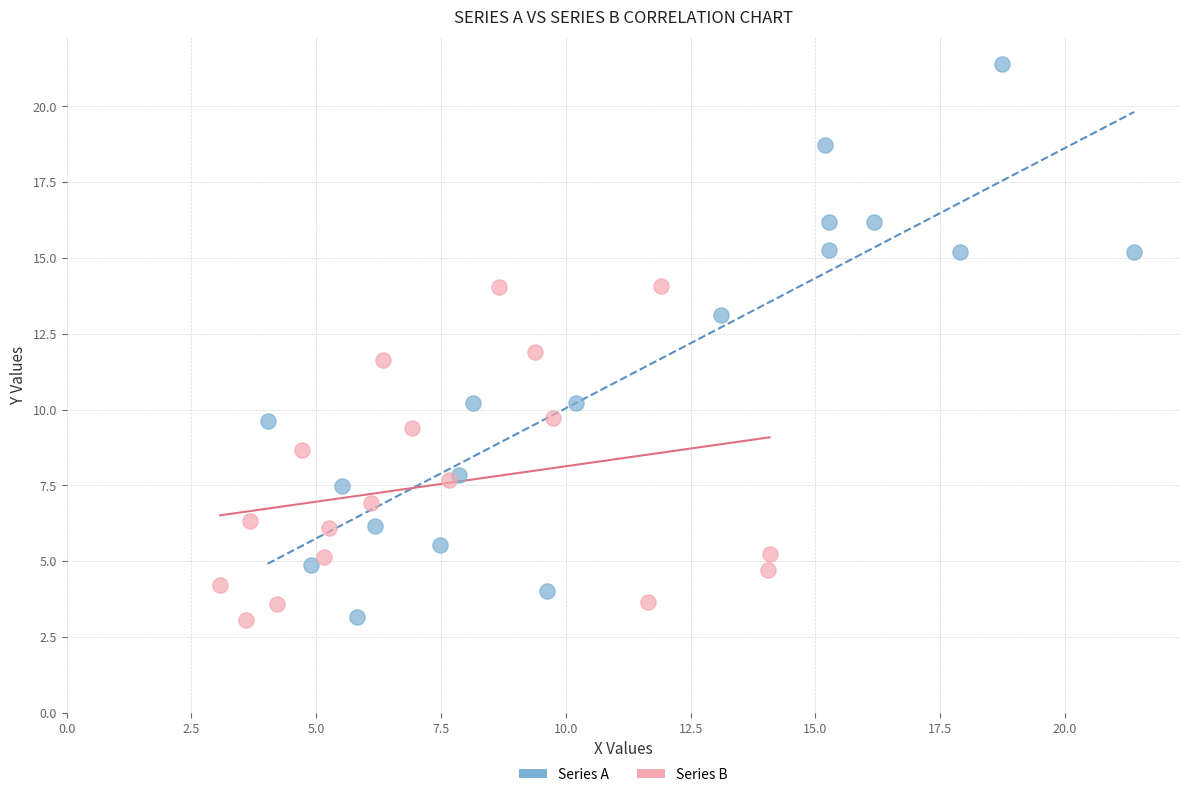

Which series has the widest spread of Y values?

Series A